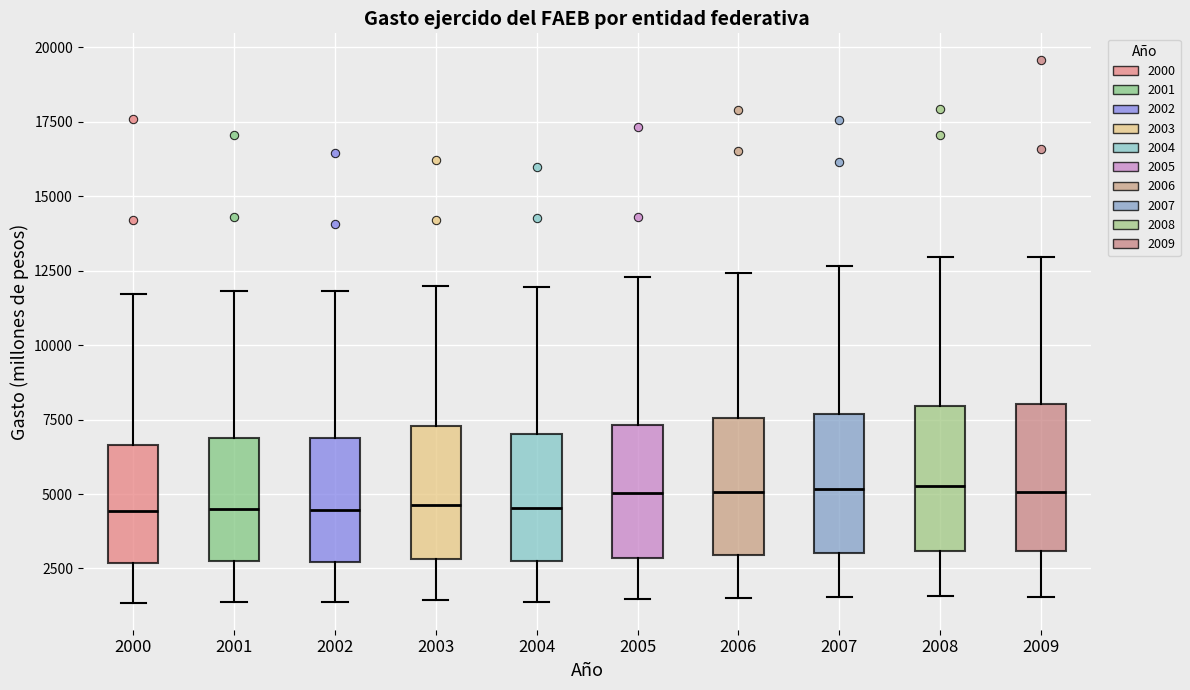

Where does the lower whisker of the box at x = 2008 end on the y-axis? The values are not printed on the chart, so give them approximately, as read against the axis.

1500